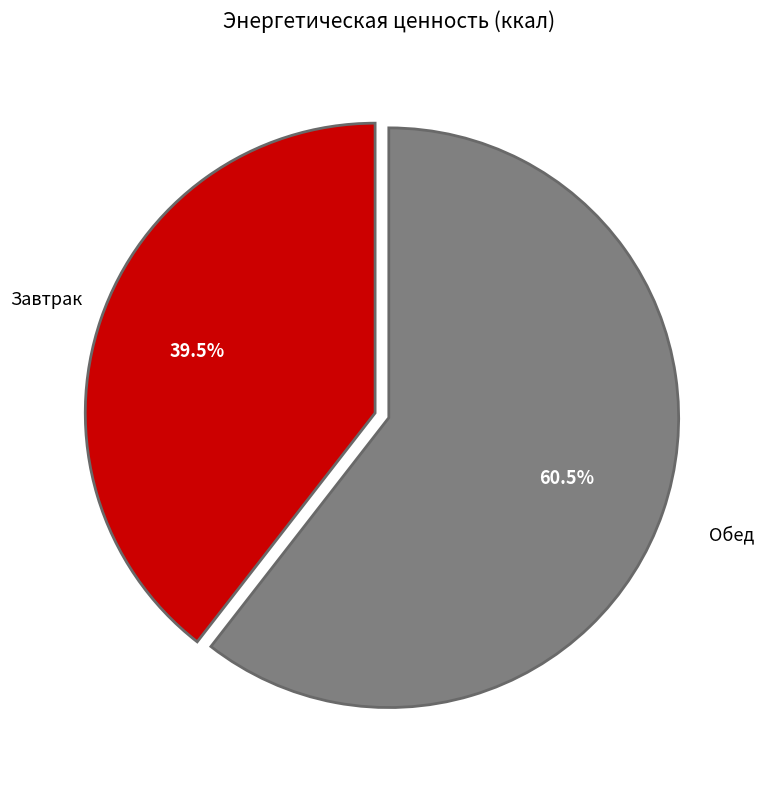

Does any single category account for the majority?

Yes